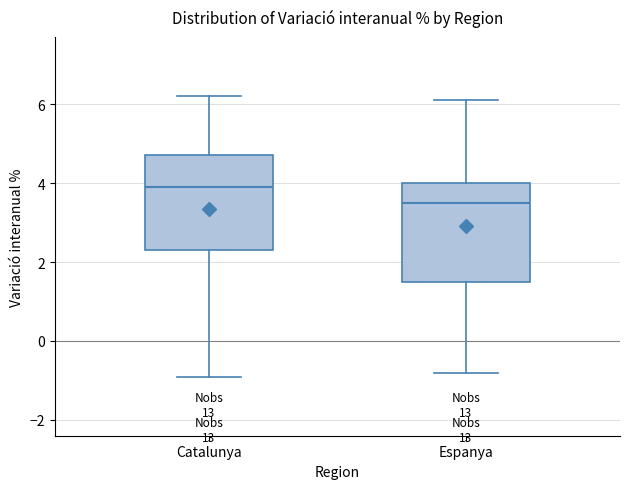

Reading left to right, transcribe this box plot: for each box, give where its median line is, the range the box spans, and where its two whiskers end, as read against the y-axis. The values are not printed on the chart, so give them approximately, as read against the axis.

Catalunya: median 4.0, box 2.4 to 4.8, whiskers -0.8 to 6.2
Espanya: median 3.6, box 1.6 to 4.0, whiskers -0.8 to 6.2